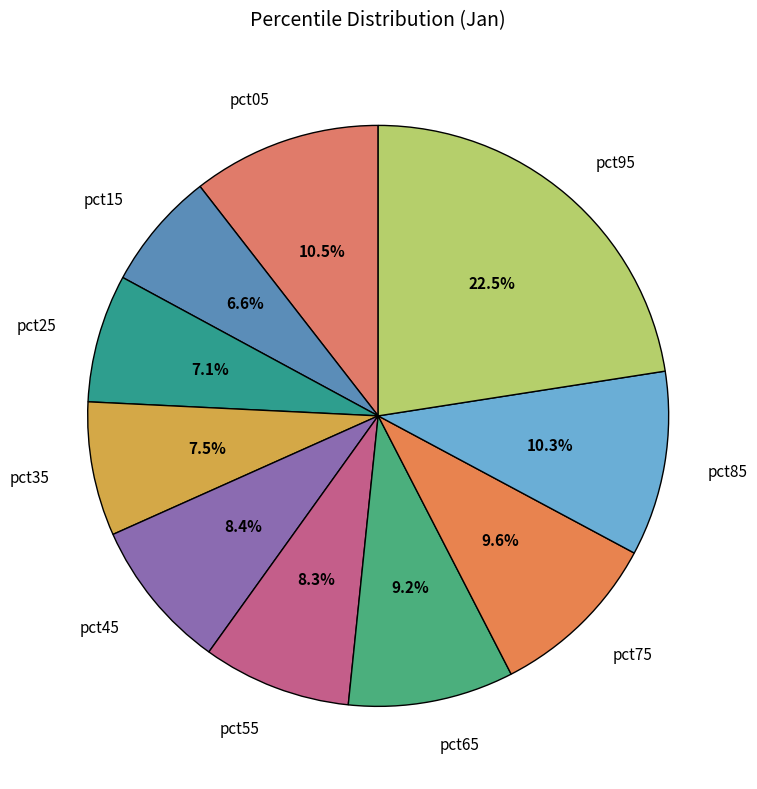

How many slices are in this pie chart?

10